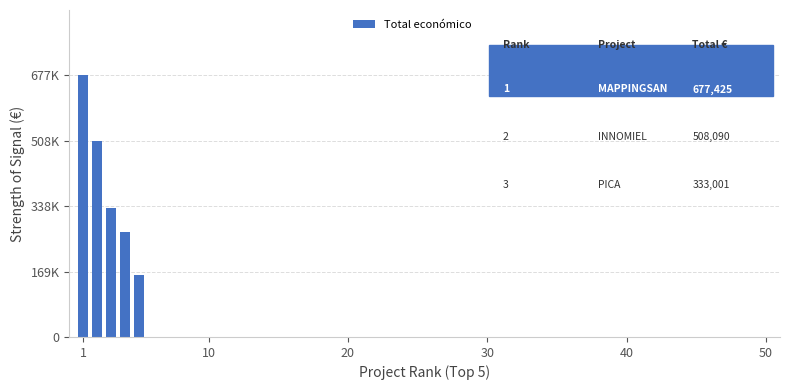

Are the bars horizontal?

No